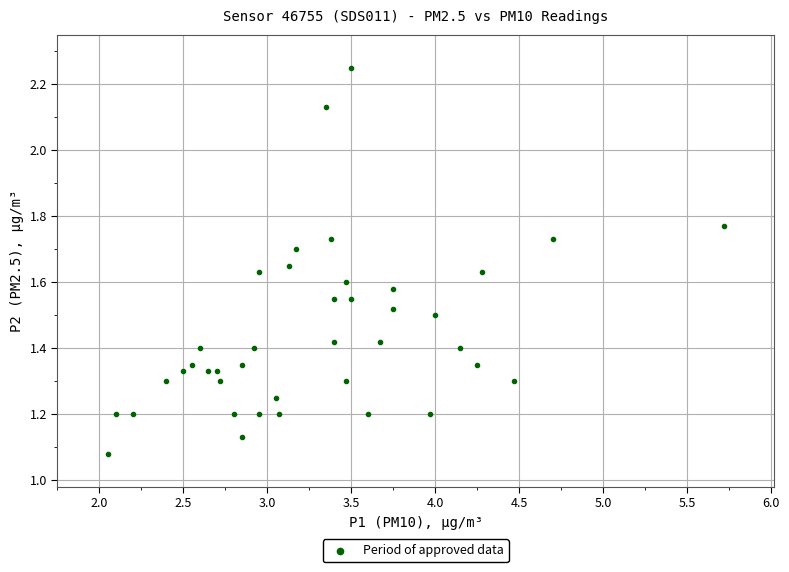

What is the range of X values (max minus min)?

3.7